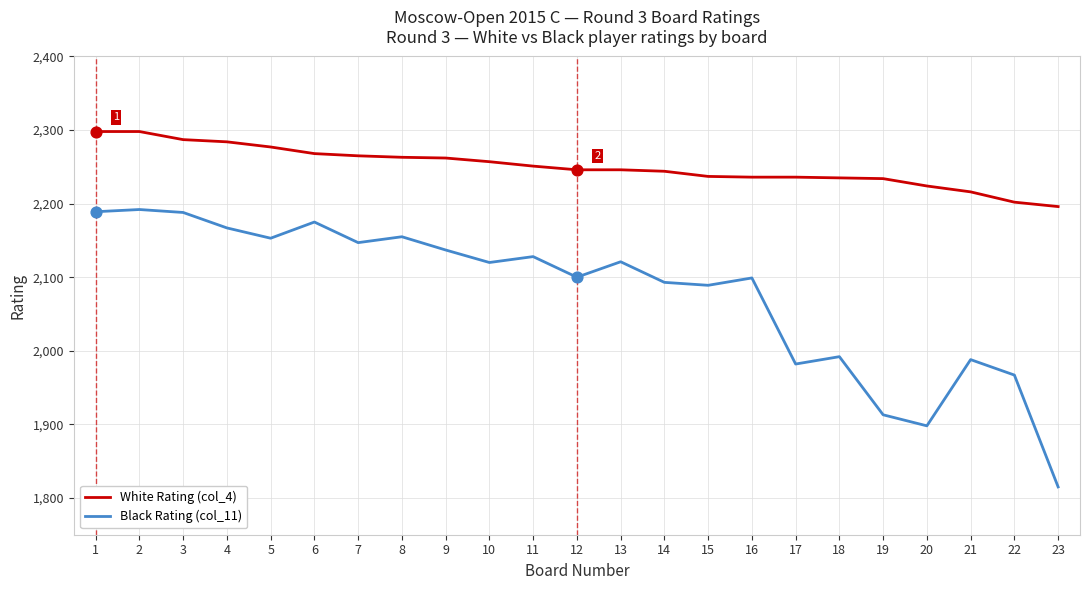

Is the value of Black Rating (col_11) at 15 greater than the value of White Rating (col_4) at 22?

No